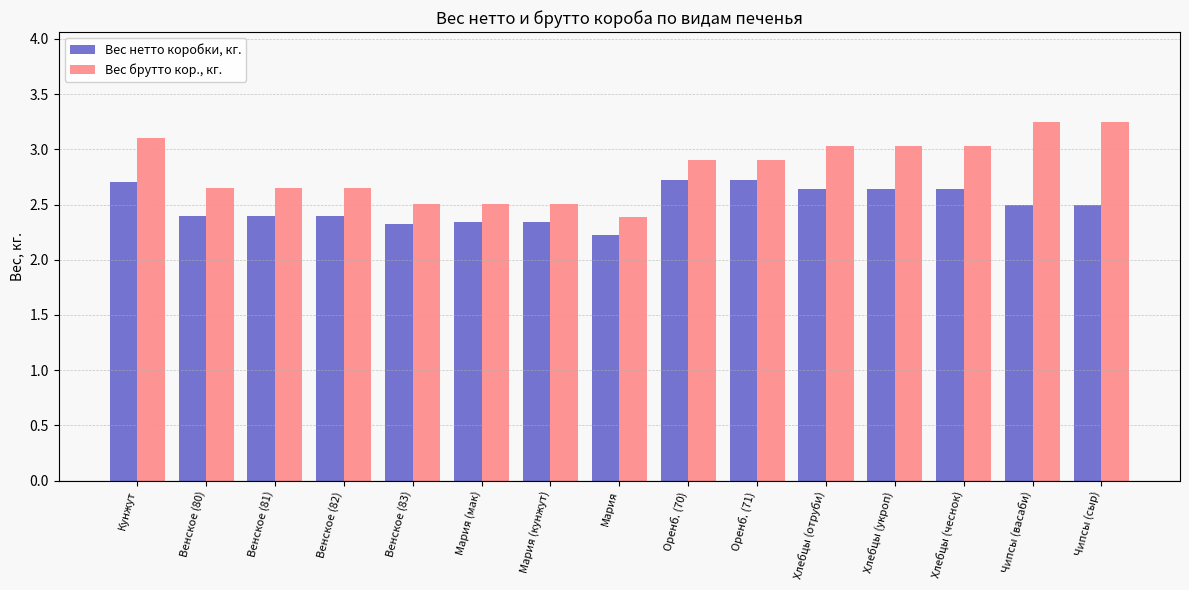

Between Кунжут and Венское (82), which series saw the biggest shift?

Вес брутто кор., кг.